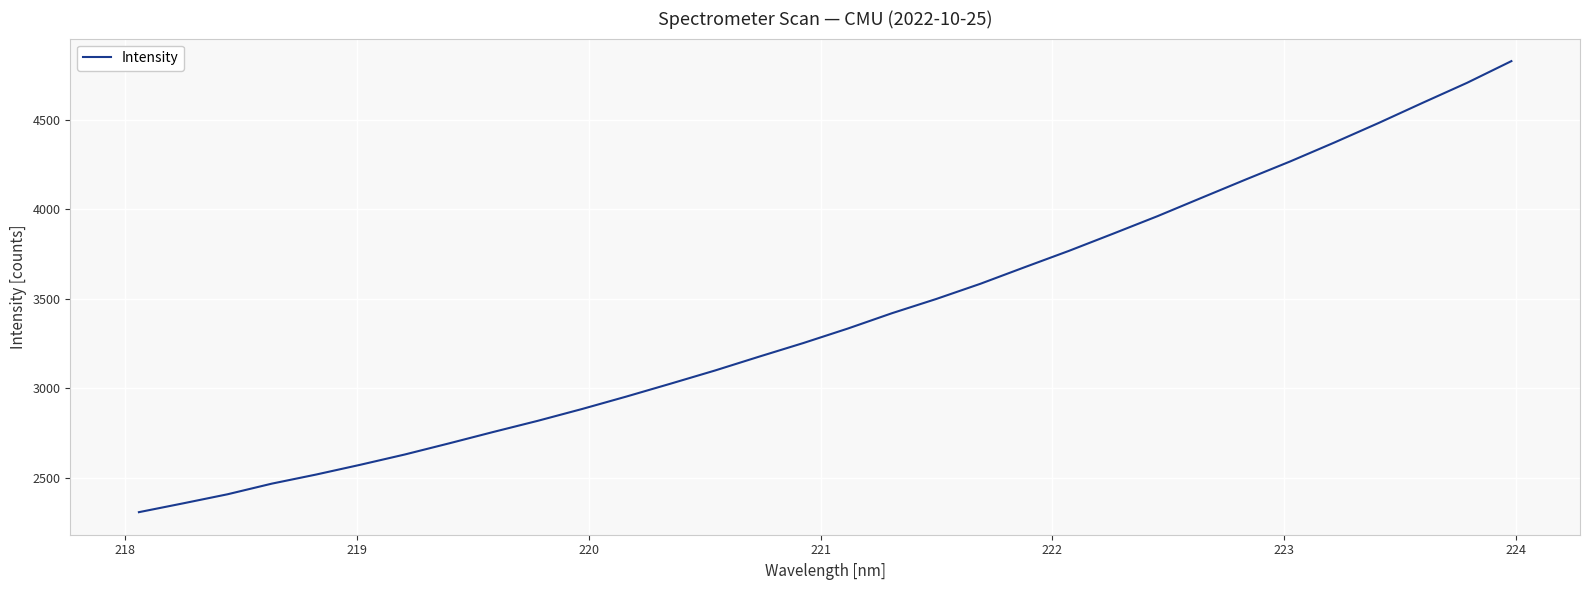

What is the minimum value shown in the chart?

2306.5